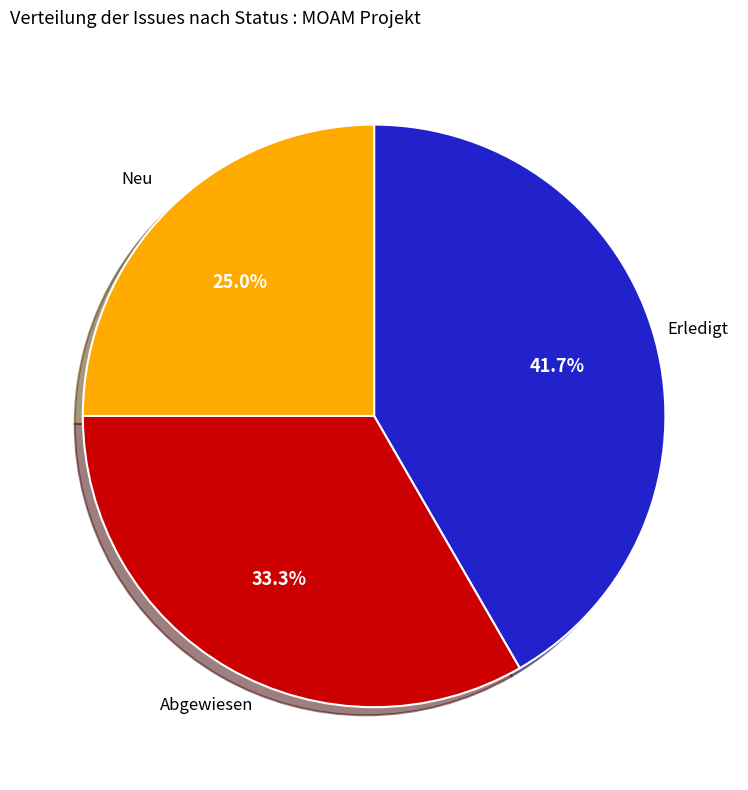

How much of the chart is everything except Neu?

75.0%